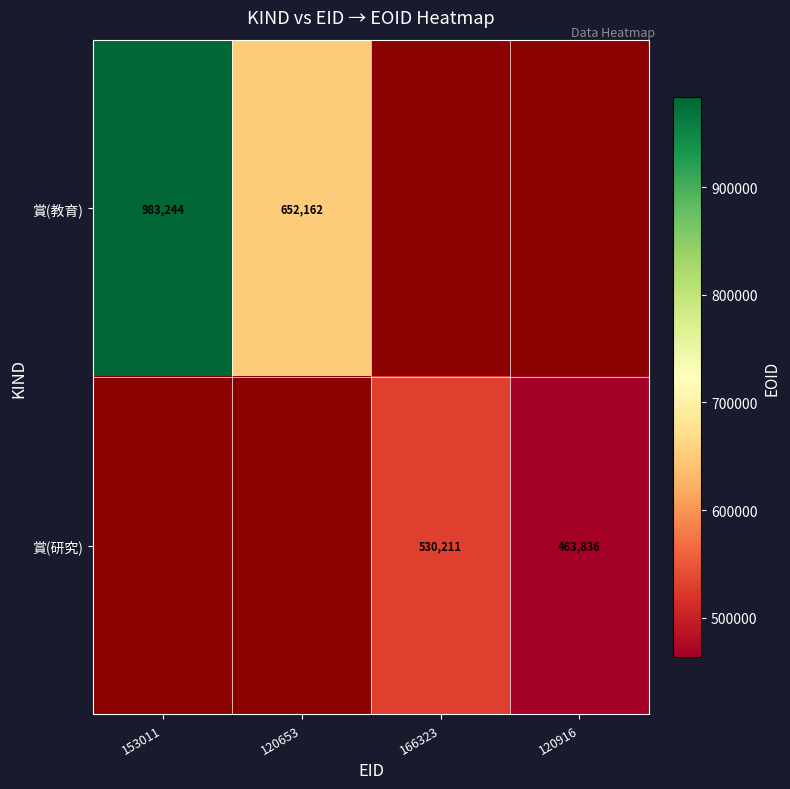

The 賞(研究) series shows 96160 at 120916. True or false?

False